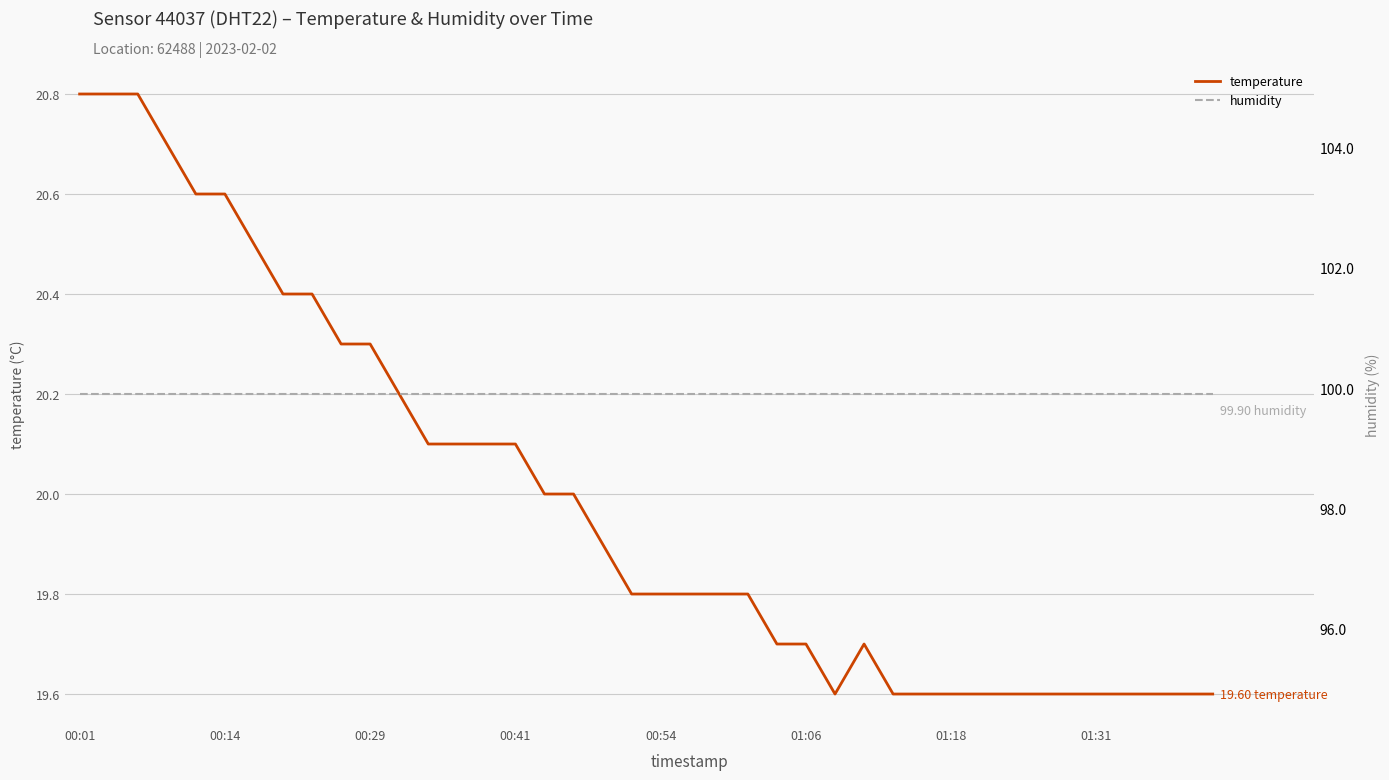

What is the maximum value for temperature?

20.8